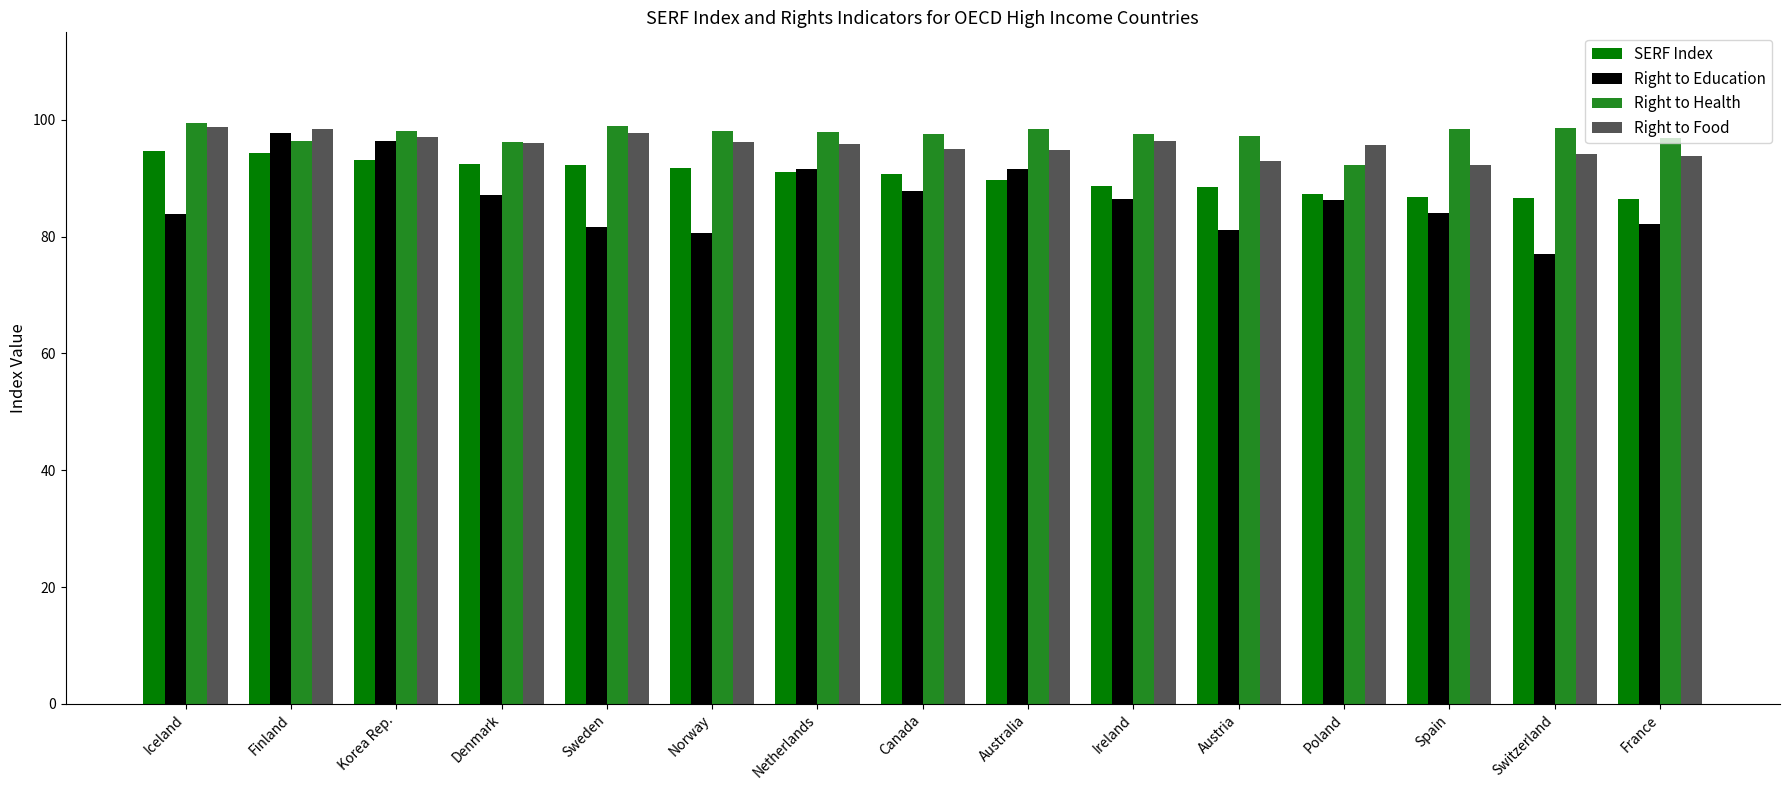

Which category has the lowest value across all series?

Switzerland